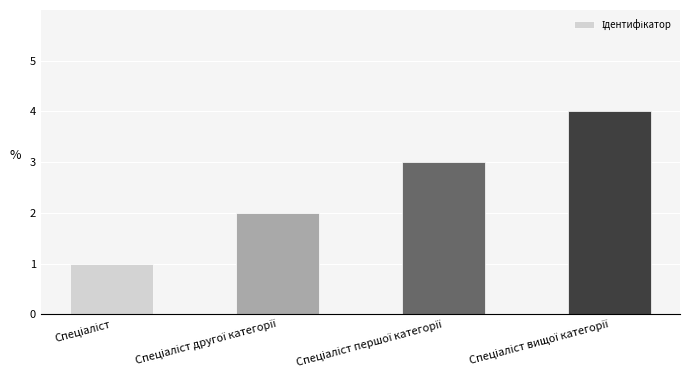

What is the difference between the maximum and minimum values?

3